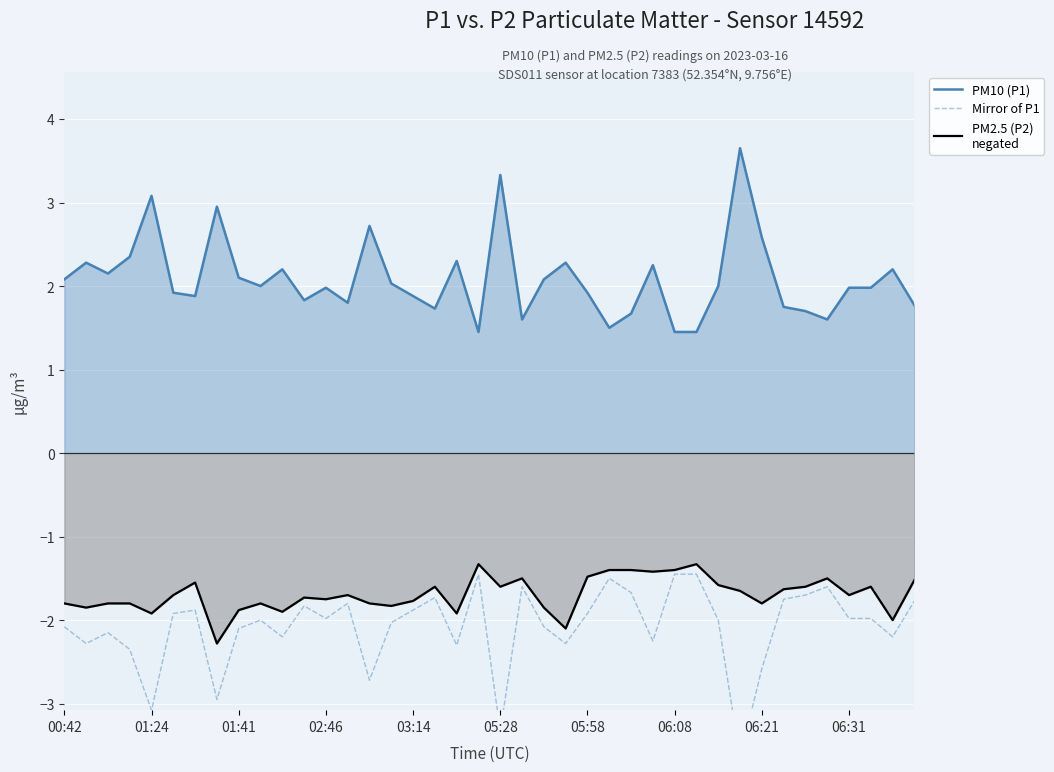

What is the maximum value shown in the chart?

3.6